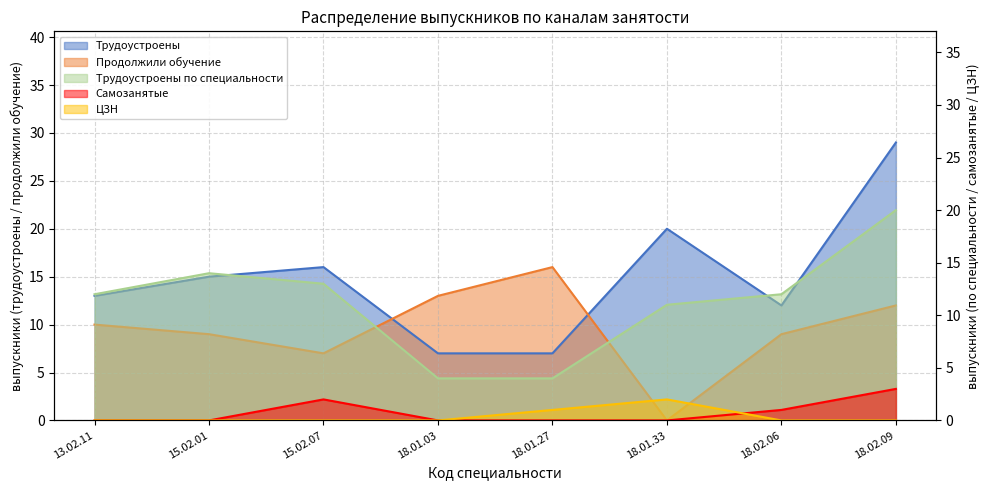

True or false: Трудоустроены по специальности and Трудоустроены intersect in this chart.

False